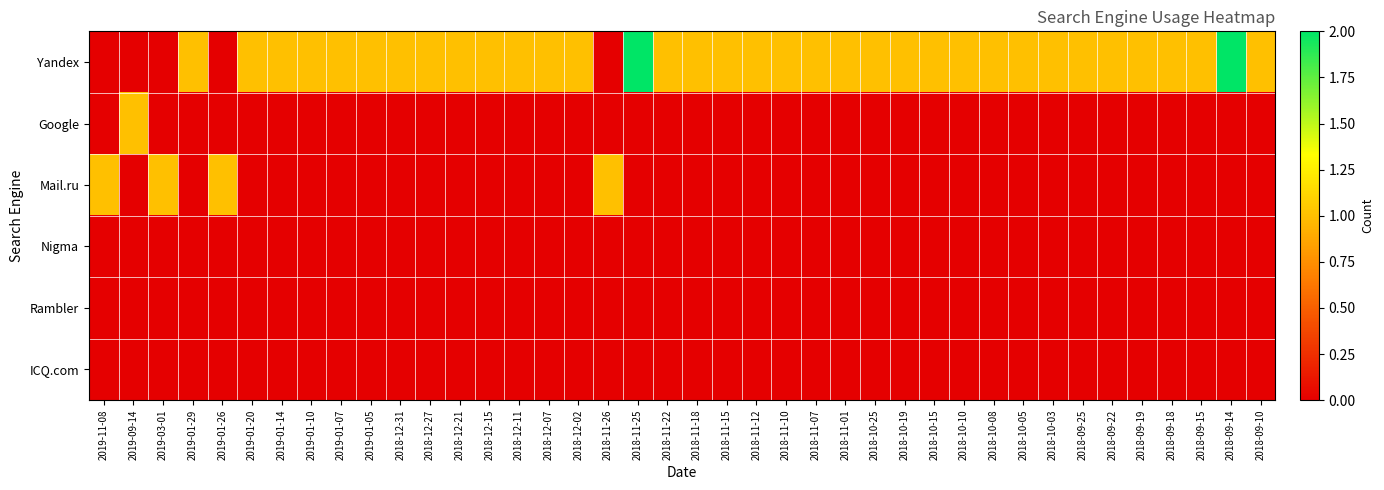

Which category has the lowest value across all series?

2019-11-08